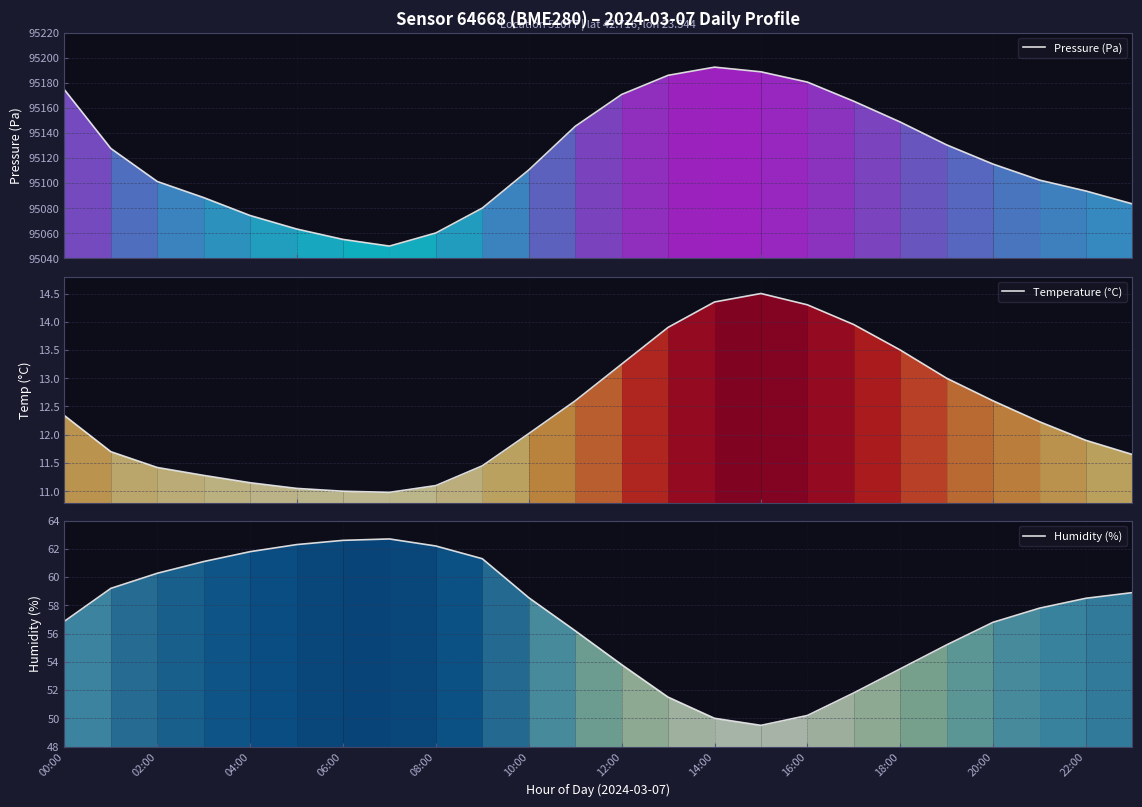

True or false: Humidity (%) has more than 0 interior local peaks.

True